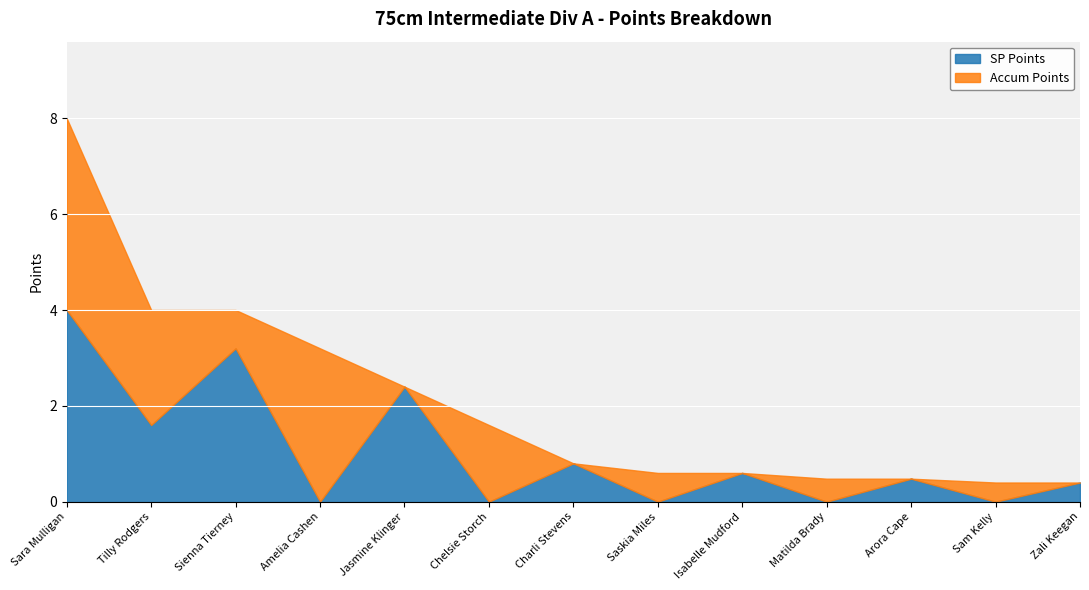

True or false: SP Points has a value of 0.1 at Zali Keegan.

False